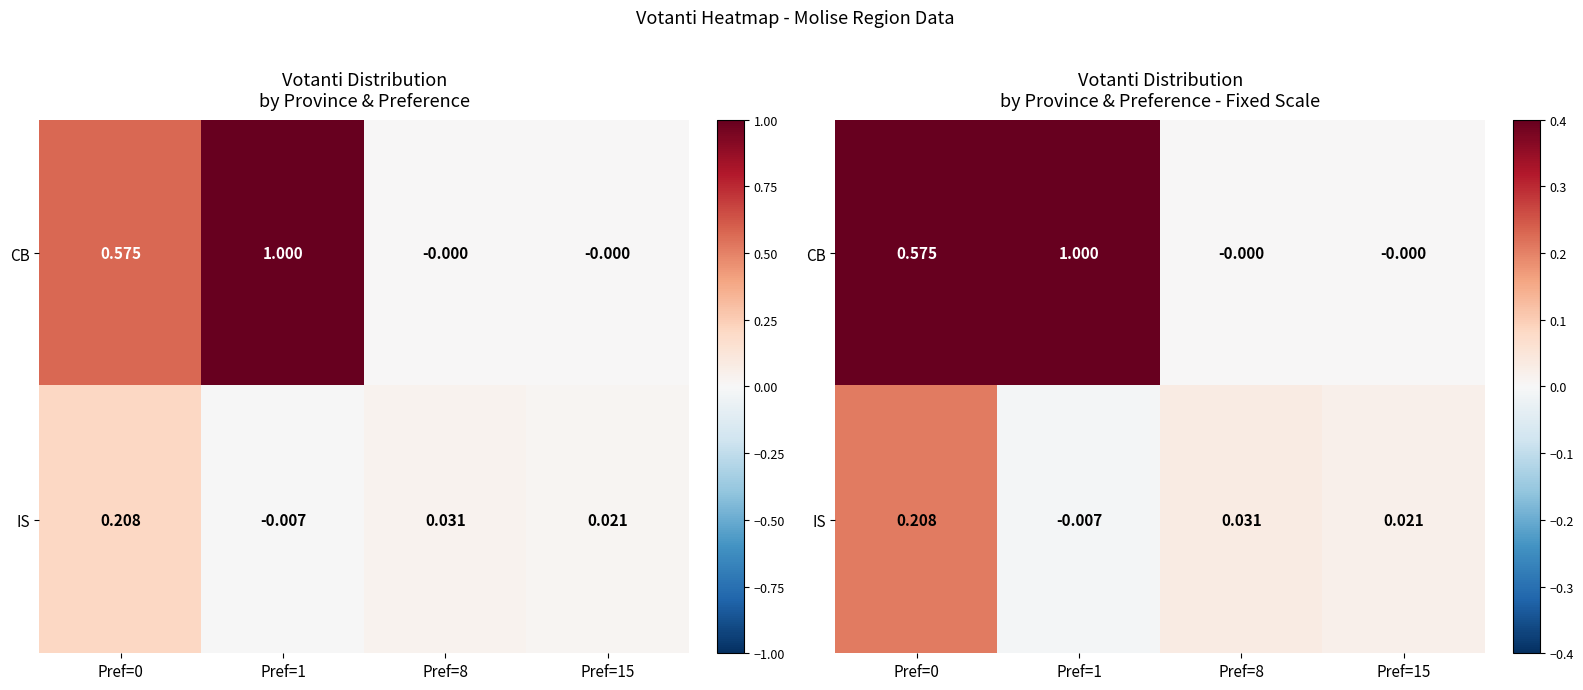

Which category has the lowest value in the IS series?

Pref=1